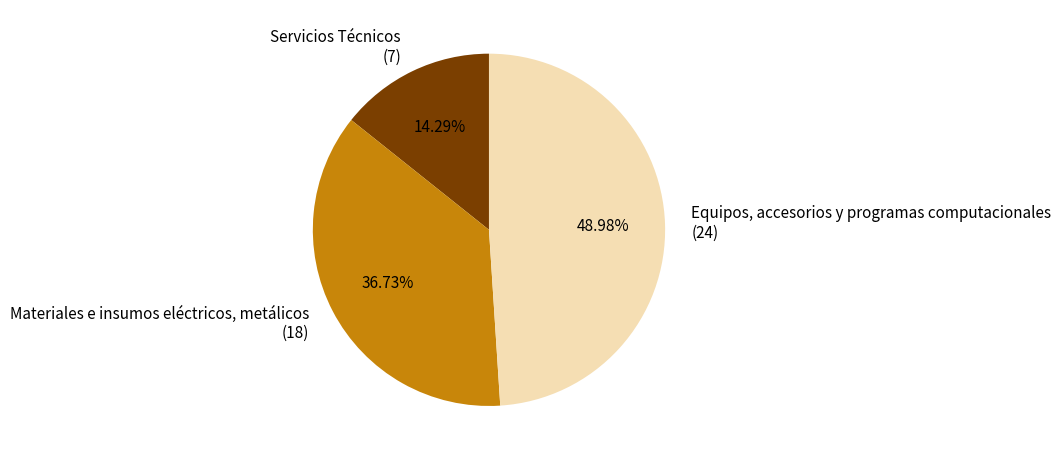

To the nearest percent, what is the difference between the Servicios Técnicos and Materiales e insumos eléctricos, metálicos slice percentages?

22%